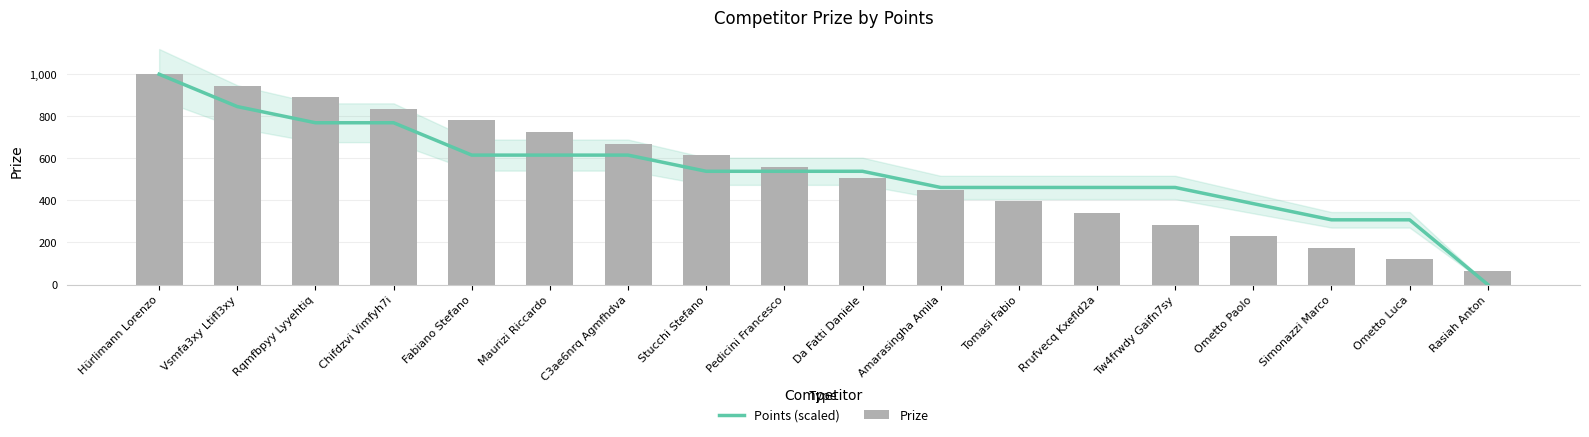

What is the value of the Prize bar at the 14th from the left?

285.0